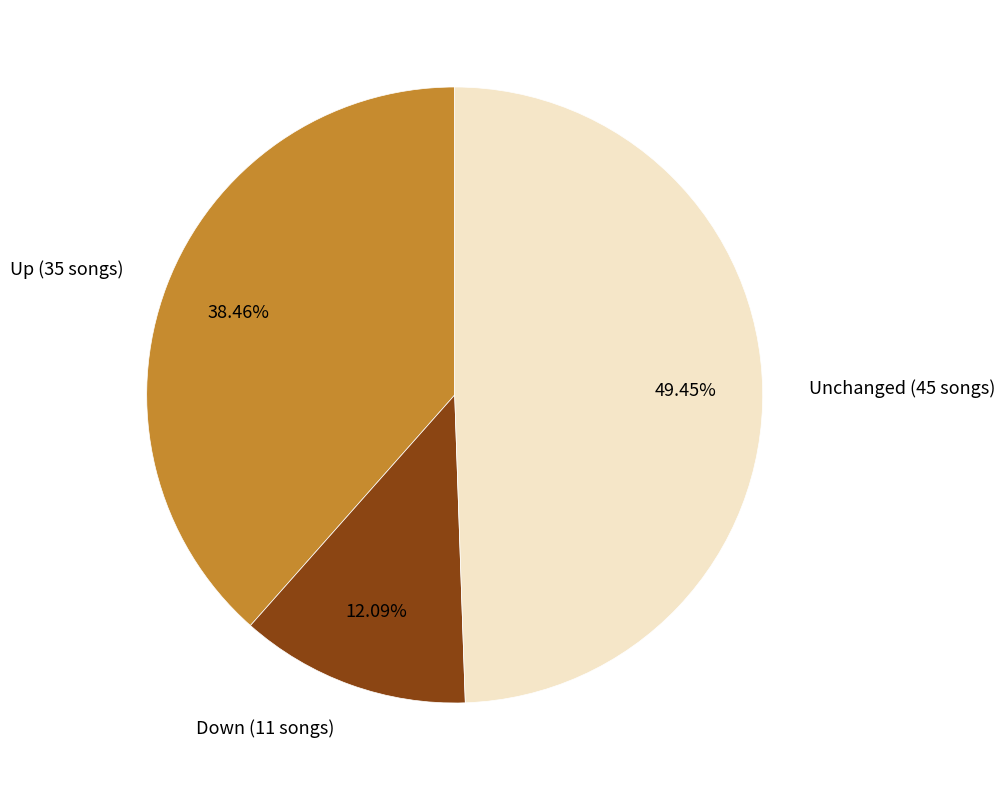

Is there any slice that represents more than half of the pie?

No